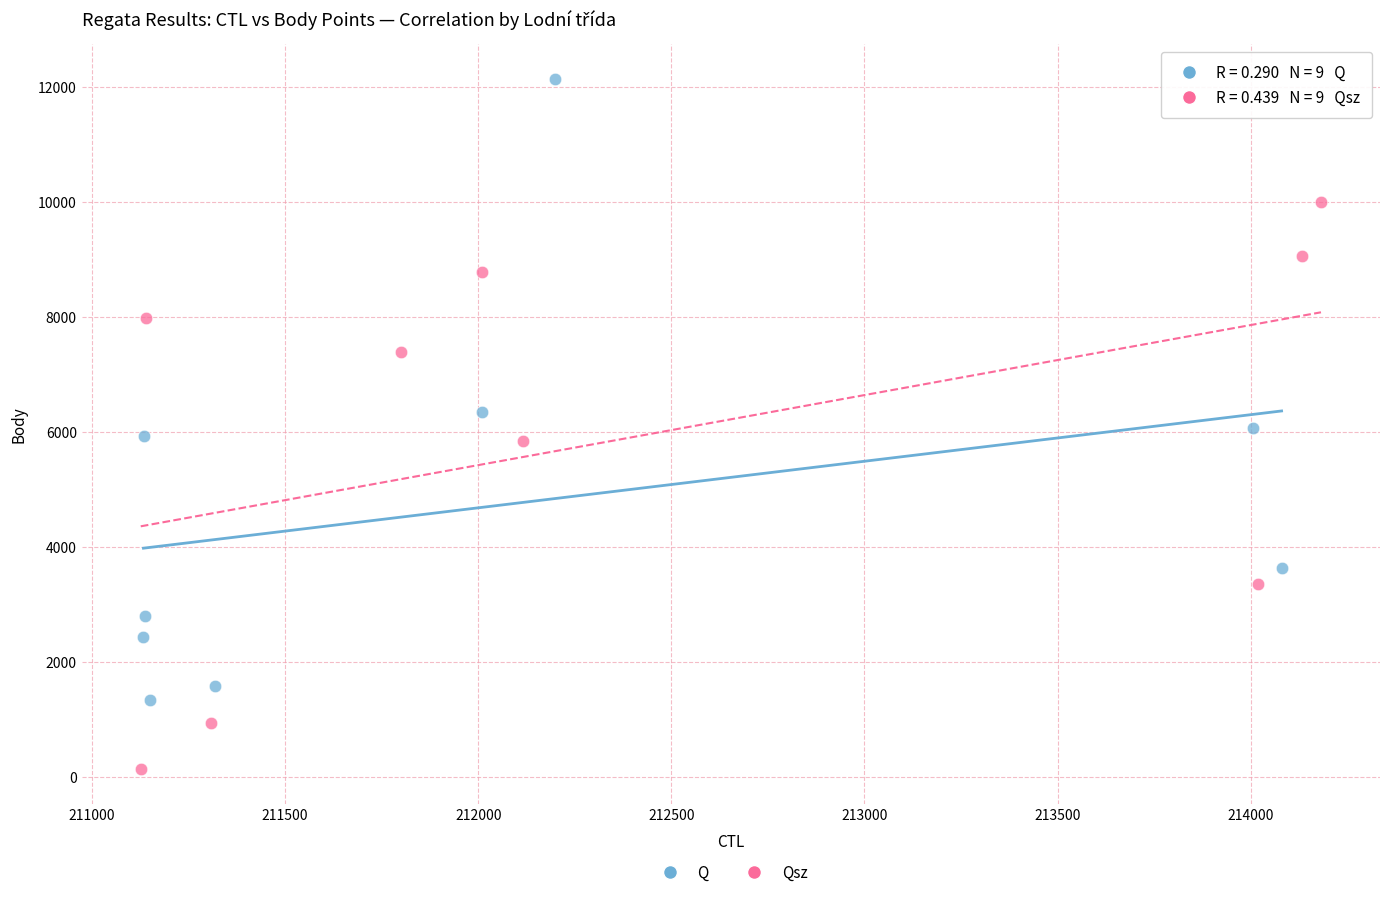

Which series contains the lowest Y value?

Qsz